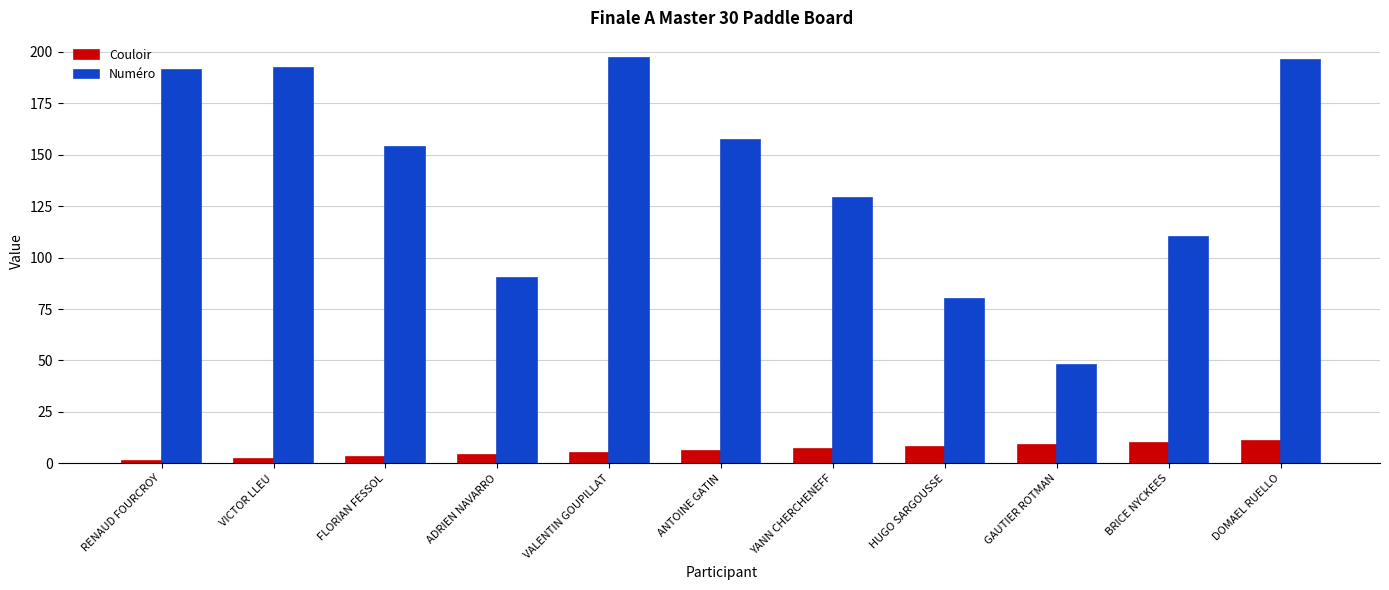

How many distinct data groups are displayed?

2